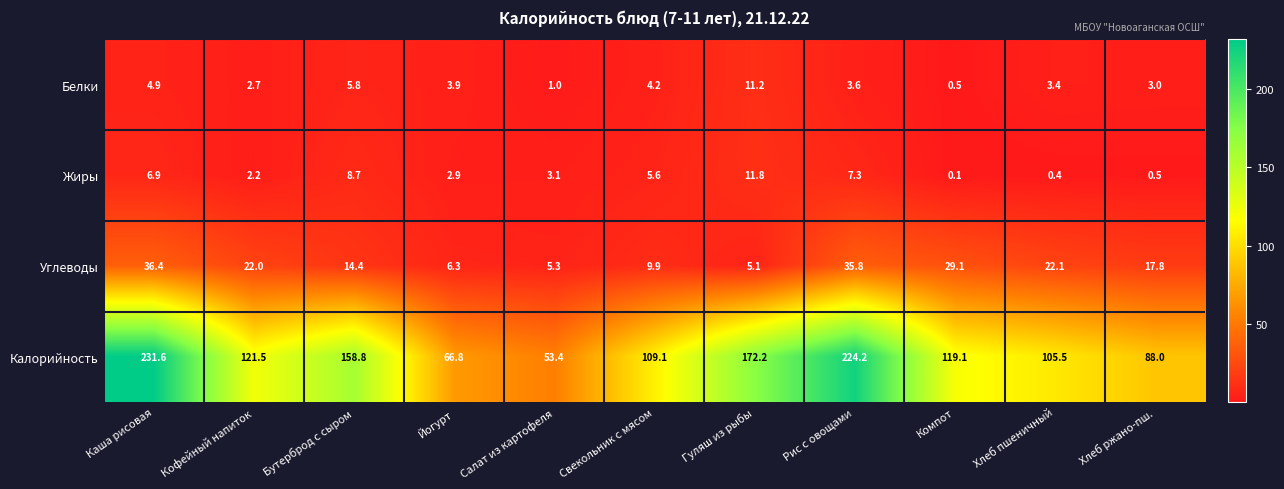

What is the spread (max minus min) of values at Хлеб пшеничный?

105.1